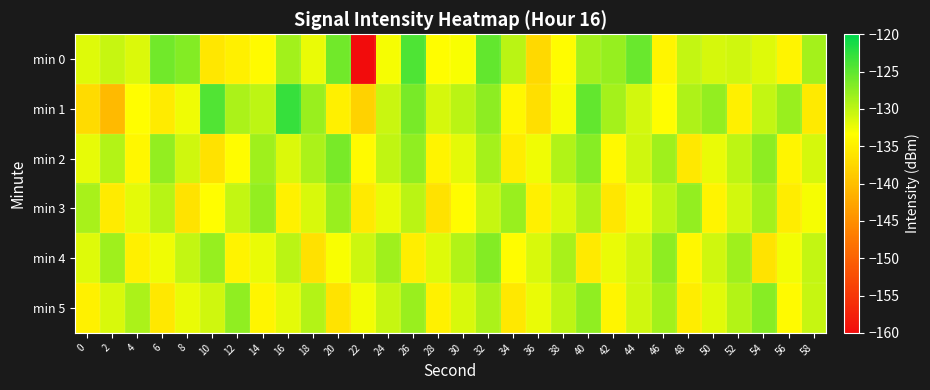

Reading left to right, what are all the values shown in this chart?

min 0: 0=-131.7	2=-130.4	4=-131.5	6=-126.0	8=-126.9	10=-135.9	12=-135.0	14=-133.9	16=-128.4	18=-132.3	20=-125.9	22=-160.8	24=-132.9	26=-124.1	28=-133.6	30=-133.0	32=-125.2	34=-129.7	36=-137.3	38=-133.7	40=-128.6	42=-127.9	44=-125.6	46=-134.2	48=-130.2	50=-131.2	52=-130.8	54=-131.6	56=-134.5	58=-128.6
min 1: 0=-137.0	2=-140.6	4=-133.6	6=-135.3	8=-132.6	10=-124.3	12=-128.9	14=-129.9	16=-122.8	18=-128.0	20=-135.0	22=-138.0	24=-130.5	26=-126.3	28=-131.2	30=-129.8	32=-127.4	34=-134.1	36=-136.7	38=-132.9	40=-125.3	42=-128.7	44=-131.0	46=-133.5	48=-129.2	50=-127.8	52=-134.9	54=-130.3	56=-128.1	58=-135.6
min 2: 0=-132.1	2=-129.5	4=-134.2	6=-127.8	8=-130.9	10=-136.4	12=-133.7	14=-128.3	16=-131.5	18=-129.0	20=-126.4	22=-133.8	24=-130.1	26=-127.6	28=-134.5	30=-131.9	32=-128.7	34=-135.2	36=-132.6	38=-129.3	40=-127.1	42=-134.0	44=-130.8	46=-128.4	48=-135.7	50=-132.3	52=-129.9	54=-127.5	56=-134.3	58=-131.1
min 3: 0=-128.9	2=-135.4	4=-132.0	6=-129.6	8=-136.1	10=-133.5	12=-130.2	14=-127.8	16=-134.7	18=-131.3	20=-128.0	22=-135.6	24=-132.2	26=-129.8	28=-136.3	30=-133.7	32=-130.4	34=-128.1	36=-134.9	38=-131.5	40=-129.1	42=-135.8	44=-132.4	46=-130.0	48=-127.7	50=-134.4	52=-131.0	54=-128.6	56=-135.3	58=-132.9
min 4: 0=-131.7	2=-128.3	4=-135.0	6=-132.6	8=-130.2	10=-127.9	12=-134.6	14=-132.2	16=-129.8	18=-136.5	20=-133.1	22=-130.7	24=-128.4	26=-135.1	28=-131.7	30=-129.3	32=-127.0	34=-133.7	36=-131.3	38=-128.9	40=-135.6	42=-132.2	44=-130.8	46=-127.5	48=-134.2	50=-130.8	52=-128.4	54=-136.1	56=-132.7	58=-130.3
min 5: 0=-134.8	2=-131.4	4=-129.0	6=-135.7	8=-132.3	10=-130.9	12=-127.6	14=-134.3	16=-131.9	18=-129.5	20=-136.2	22=-132.8	24=-130.4	26=-128.1	28=-134.8	30=-131.4	32=-129.0	34=-135.7	36=-132.3	38=-129.9	40=-127.6	42=-134.3	44=-130.9	46=-128.5	48=-135.2	50=-131.8	52=-129.4	54=-127.1	56=-133.8	58=-130.4